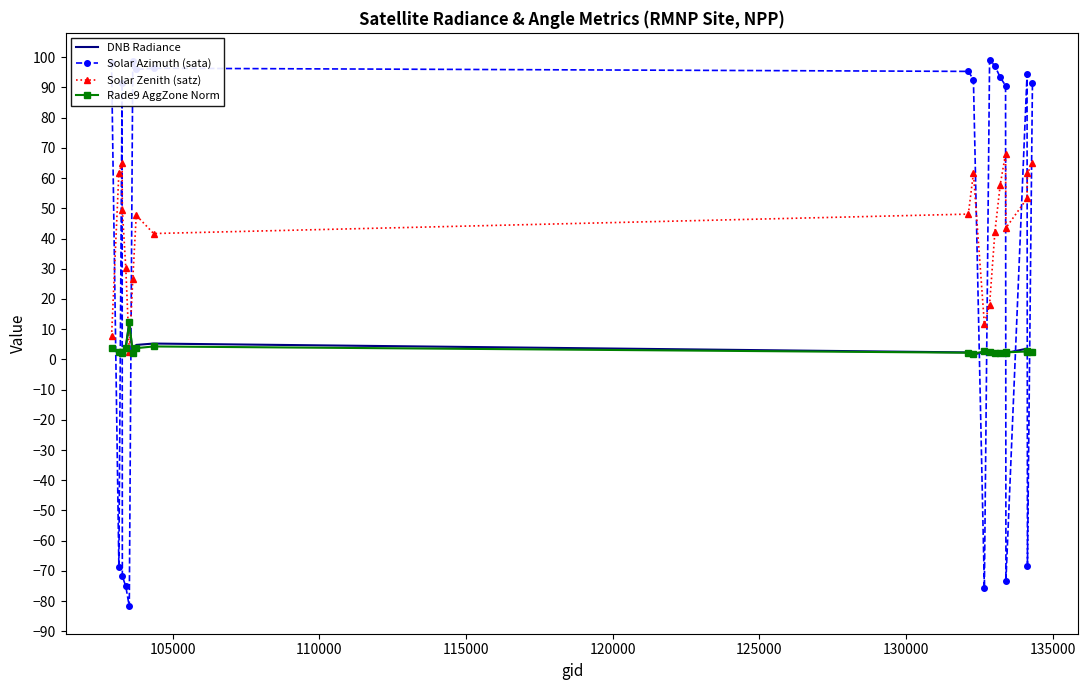

What is the smallest value displayed?

-81.8